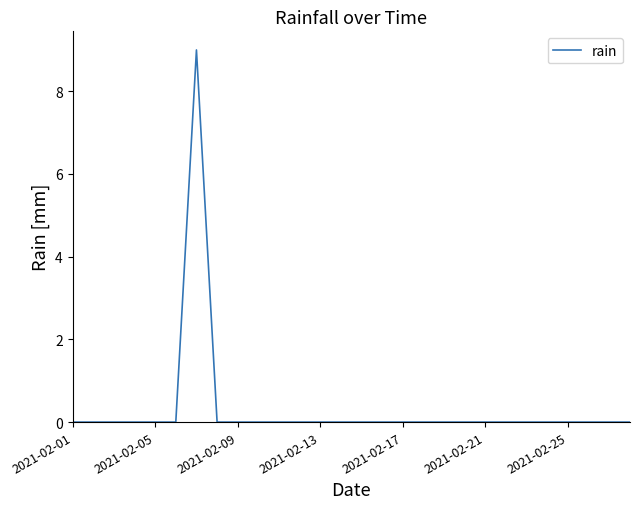

What is the difference between the maximum and minimum values?

9